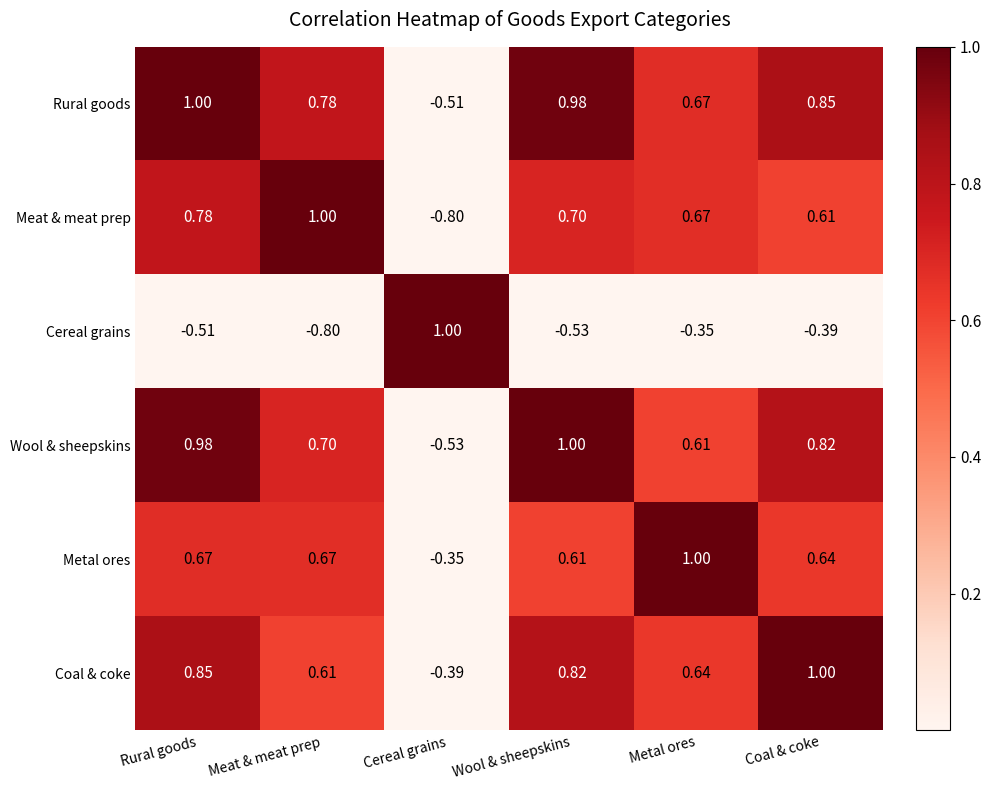

Rank the series at Meat & meat prep from lowest to highest value.

Cereal grains, Coal & coke, Metal ores, Wool & sheepskins, Rural goods, Meat & meat prep